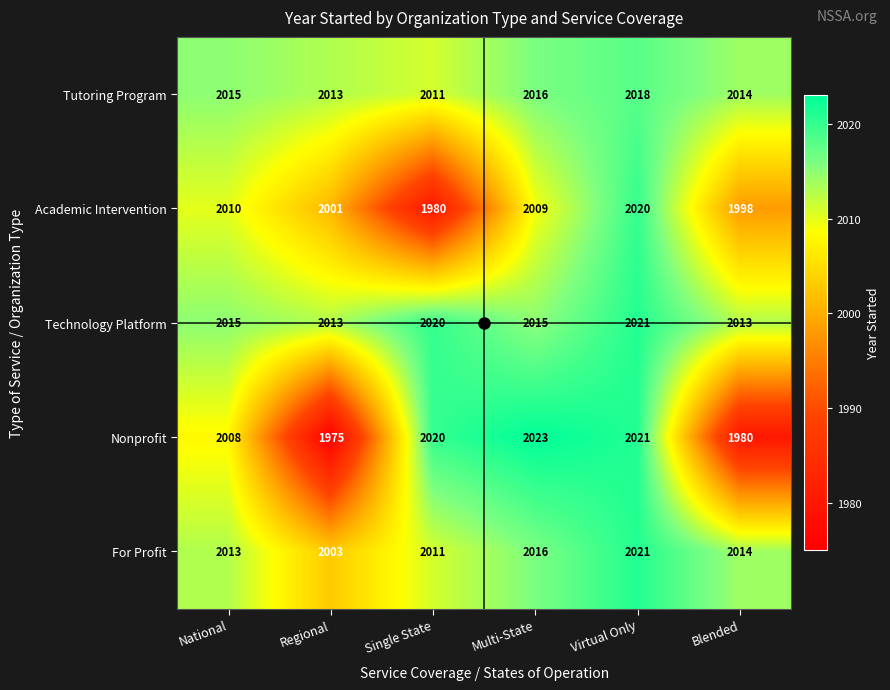

What is the approximate value of For Profit at Virtual Only, to the nearest 5?

2020